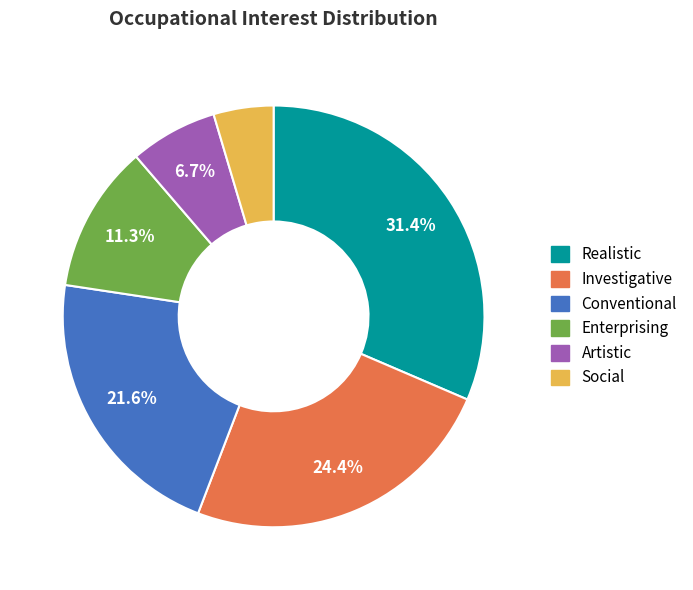

To the nearest percent, what percentage of the pie is Artistic?

7%